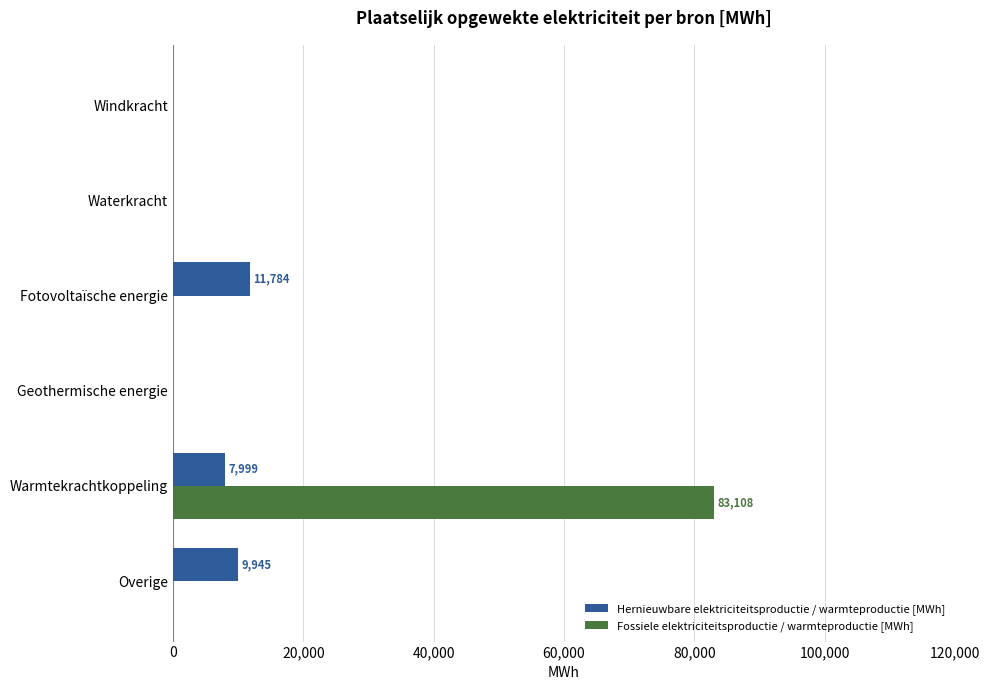

The Fossiele elektriciteitsproductie / warmteproductie [MWh] series shows 0.0 at Geothermische energie. True or false?

True